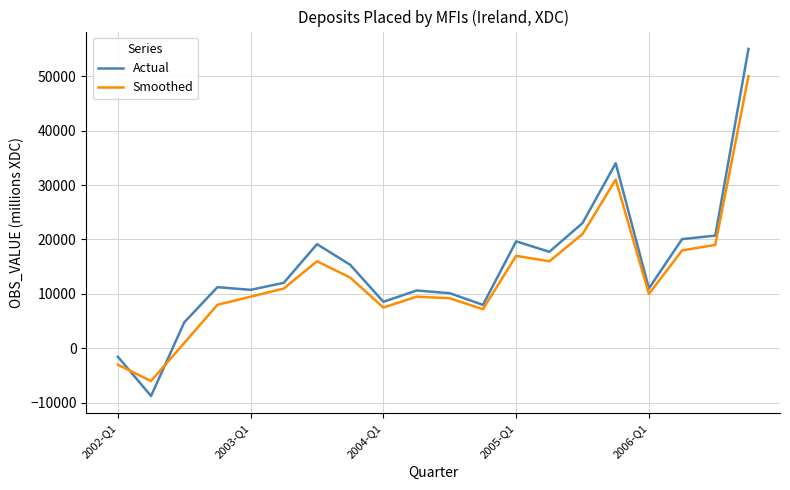

Rank the series by their maximum value, from lowest to highest.

Smoothed, Actual